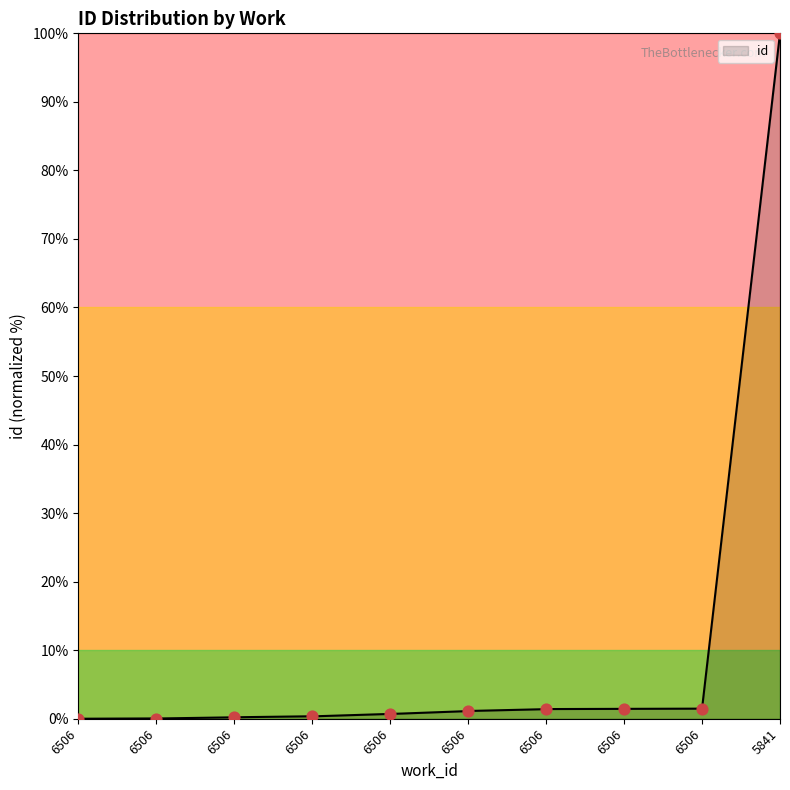

Which has a higher value, 6506 or 6506?

6506